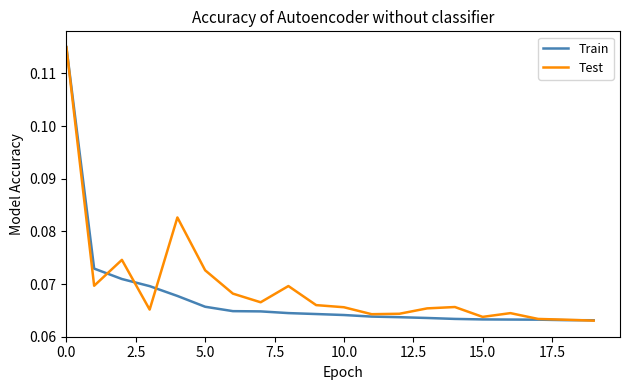

What is the difference between the maximum and minimum values in the Test series?

0.1